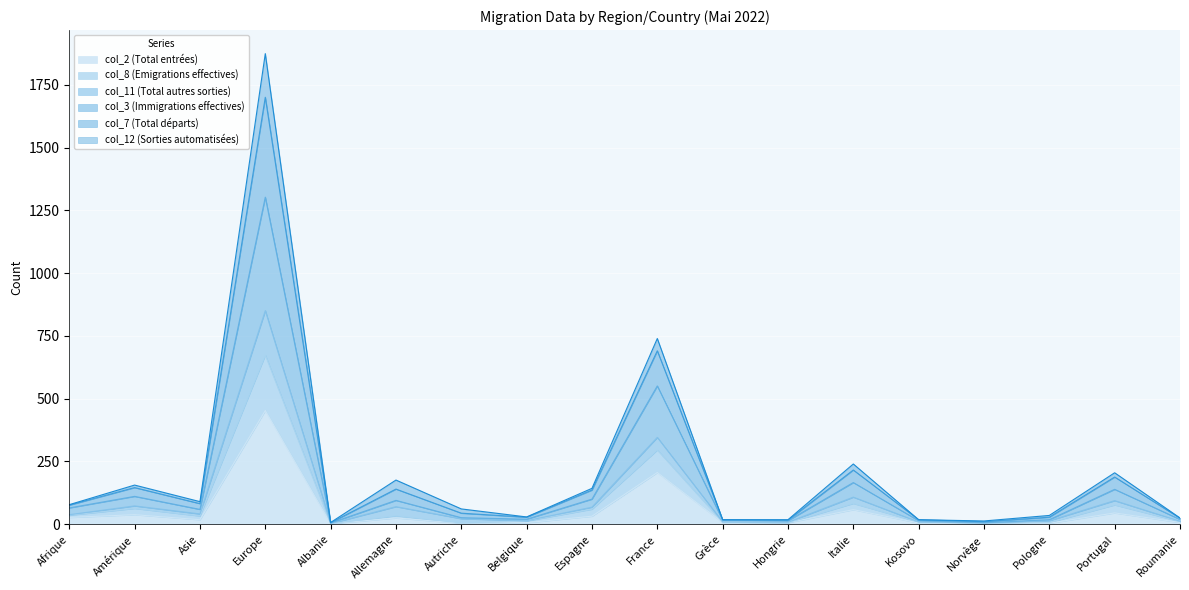

Does the chart display data point markers on the line(s)?

No